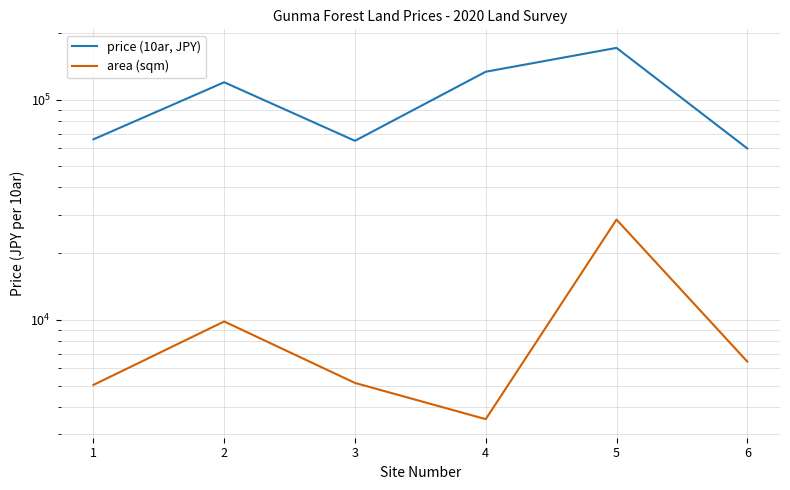

What is the spread (max minus min) of values at 4?

130478